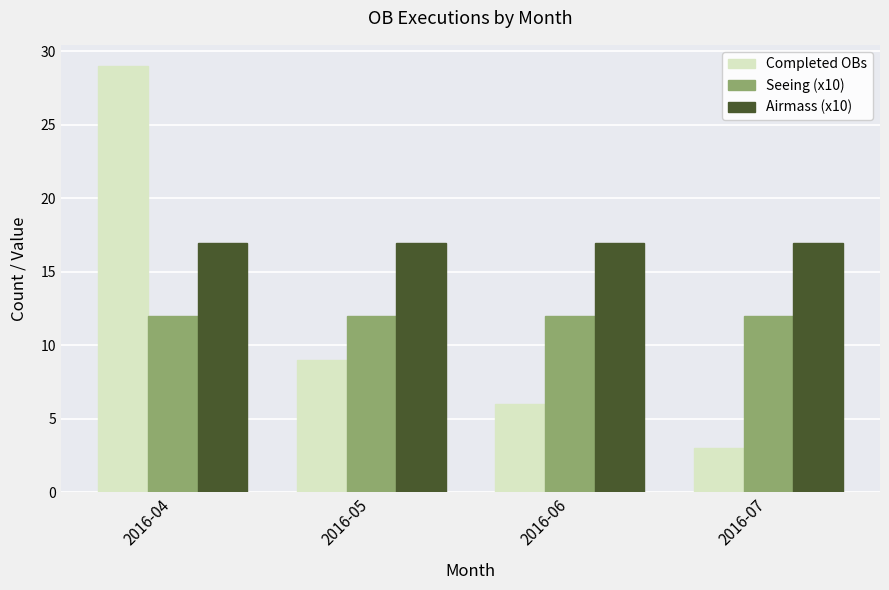

At 2016-07, list the series in order from smallest to largest.

Completed OBs, Seeing (x10), Airmass (x10)